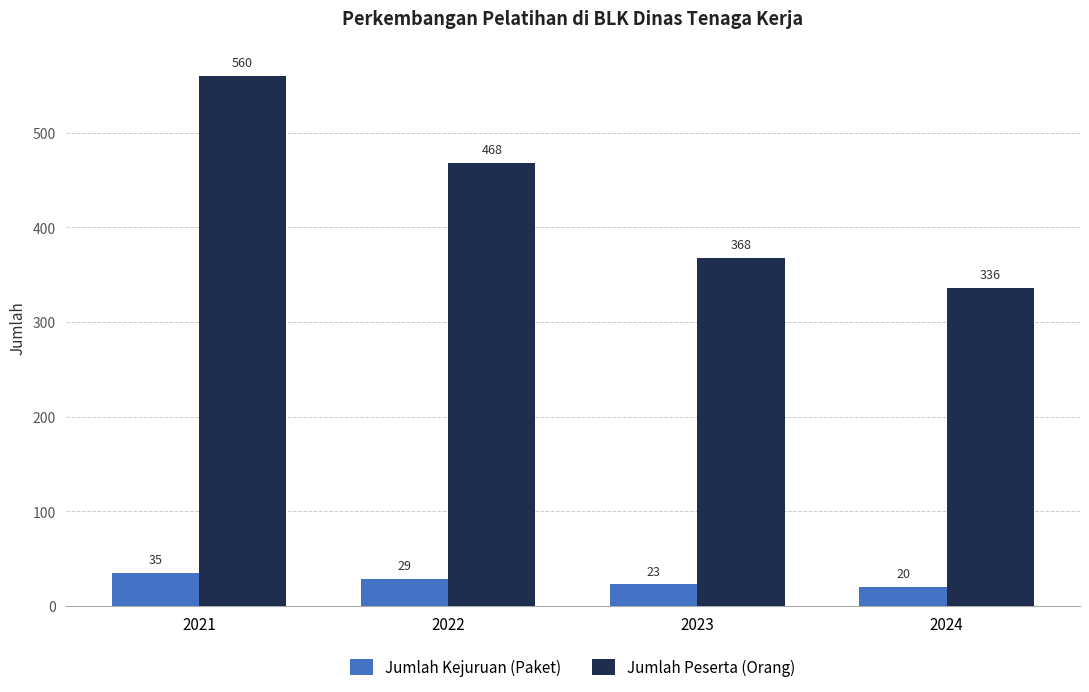

At which label does Jumlah Peserta (Orang) first exceed 468?

2021